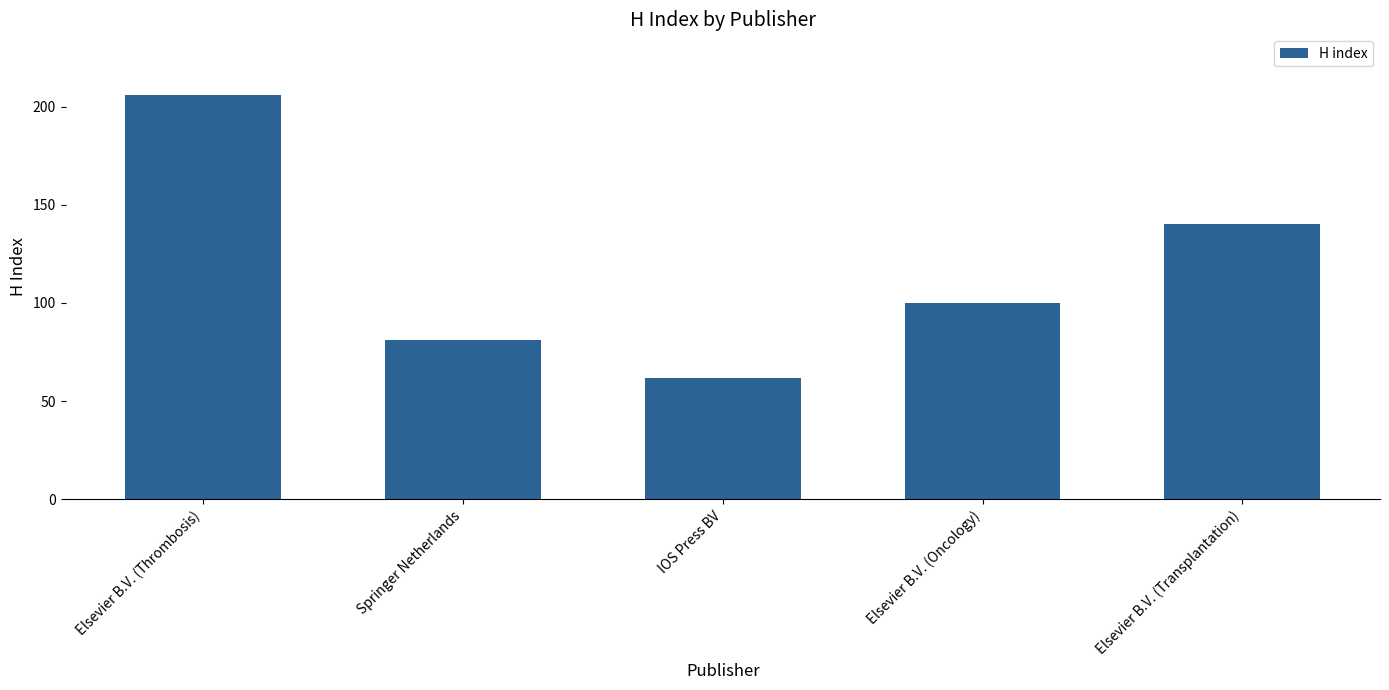

How many values are below 100?

2